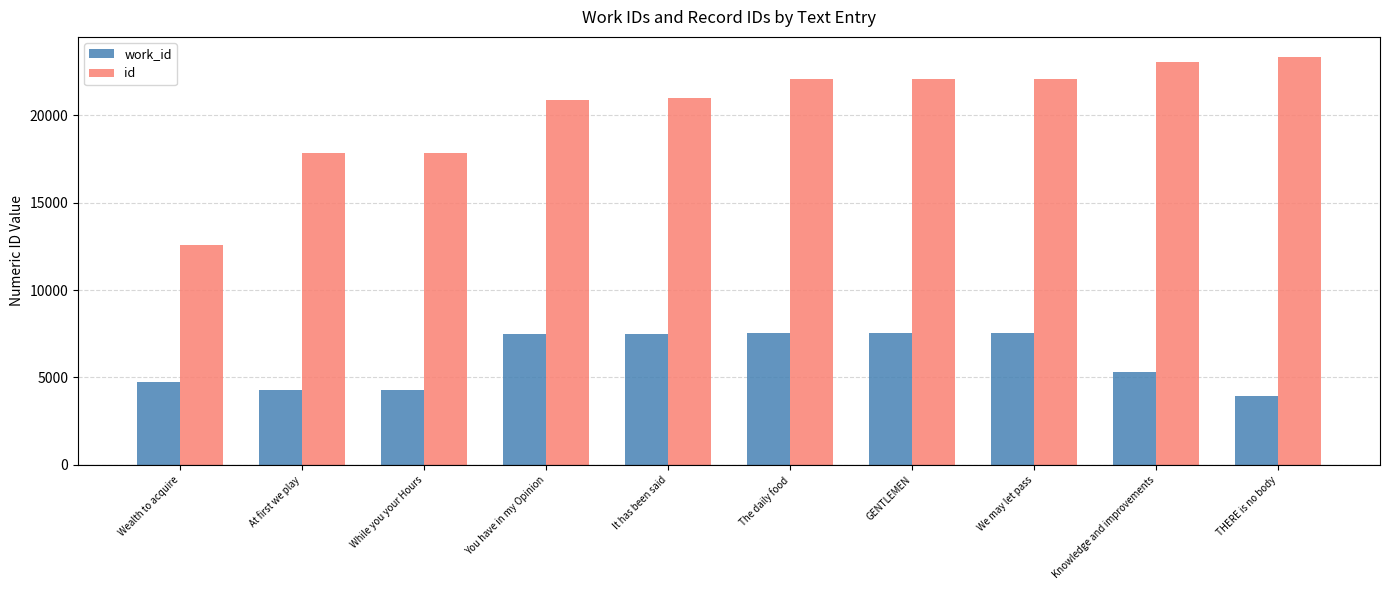

Which category has the highest value in the id series?

THERE is no body